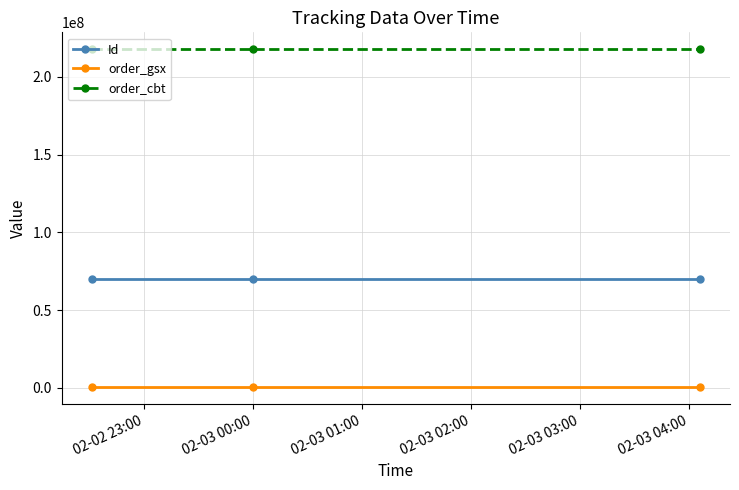

List the series in order of their overall mean, highest first.

order_cbt, Id, order_gsx